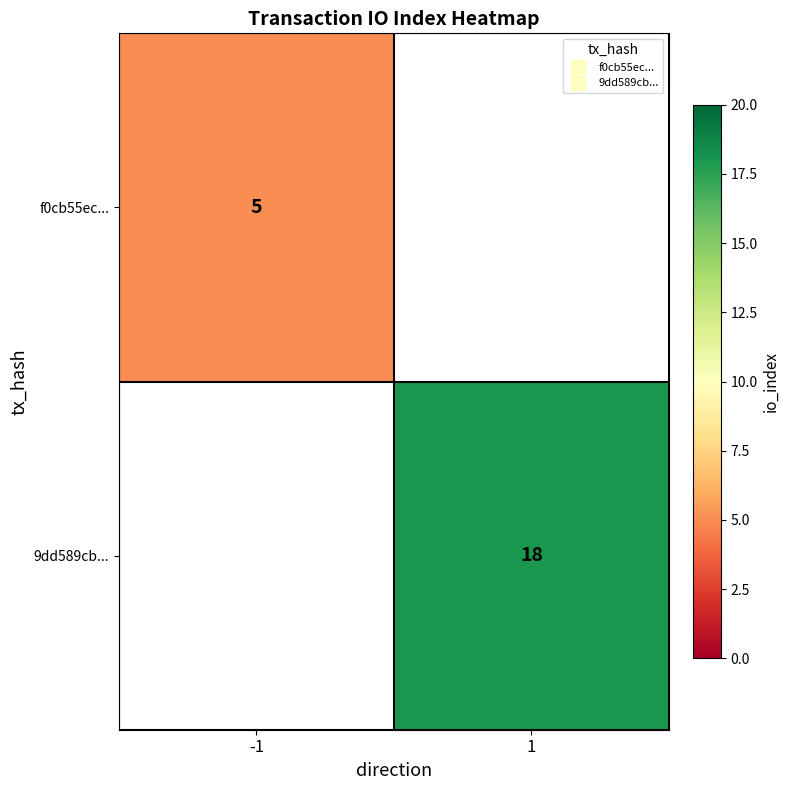

Count the number of categories in the chart.

2